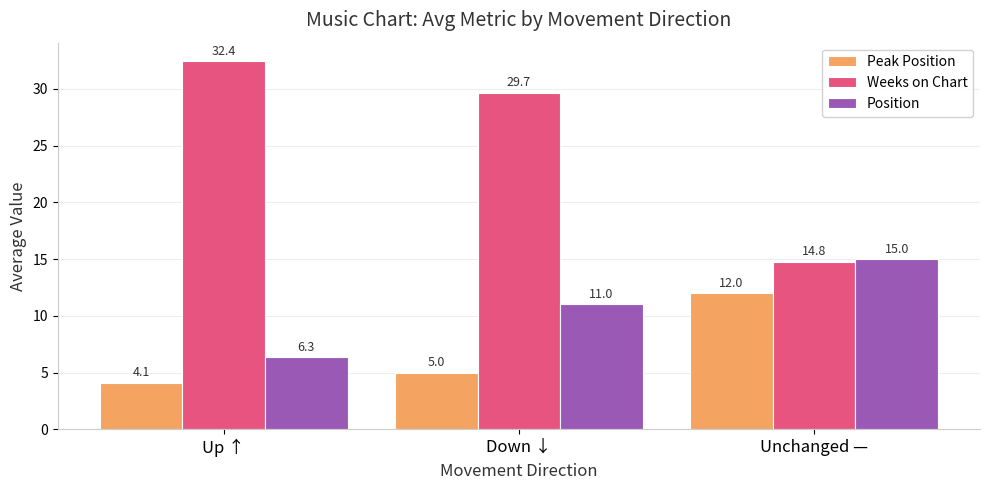

At which label is Weeks on Chart closest to 23?

Down ↓